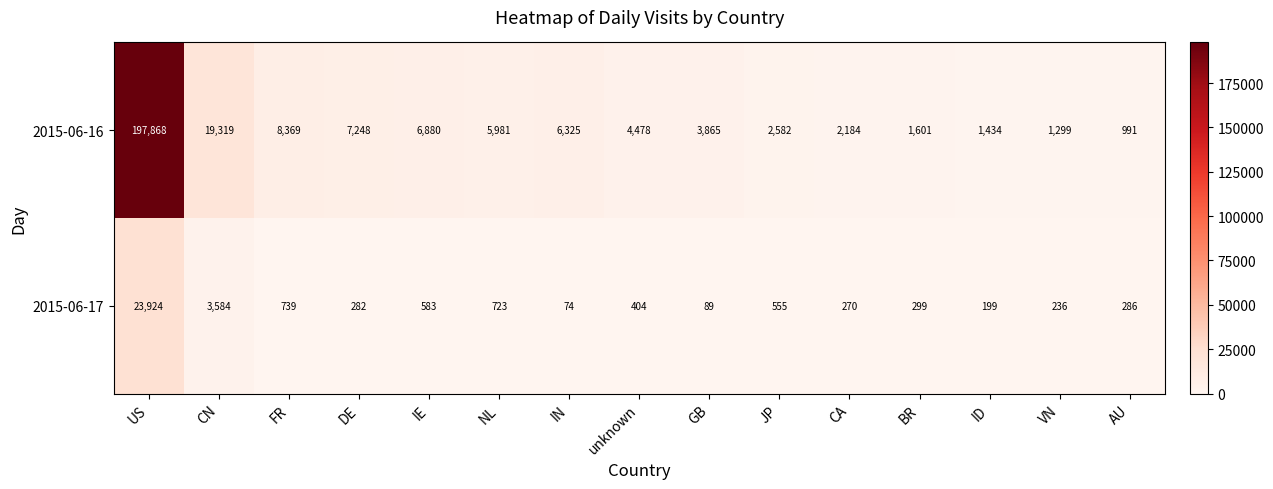

What is the minimum value for 2015-06-17?

74